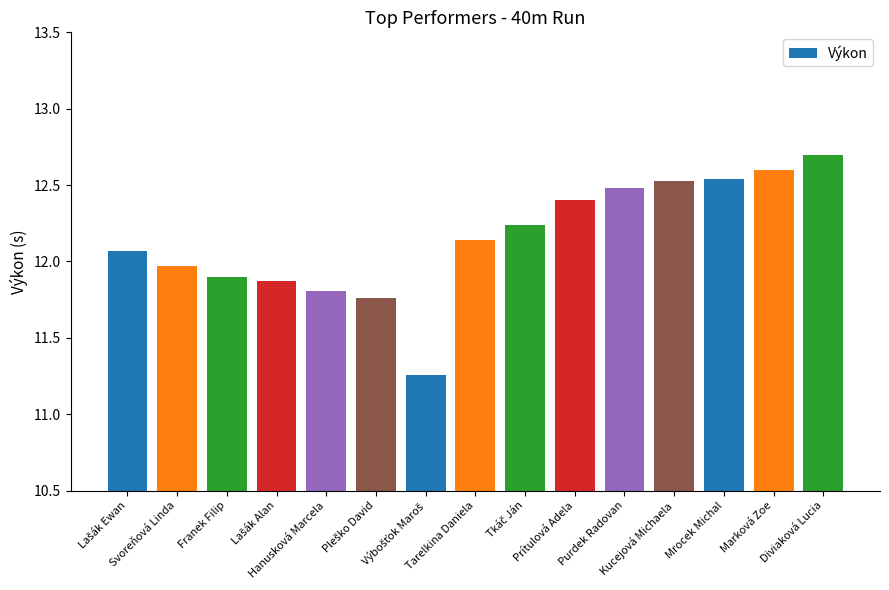

How many values exceed 12?

9